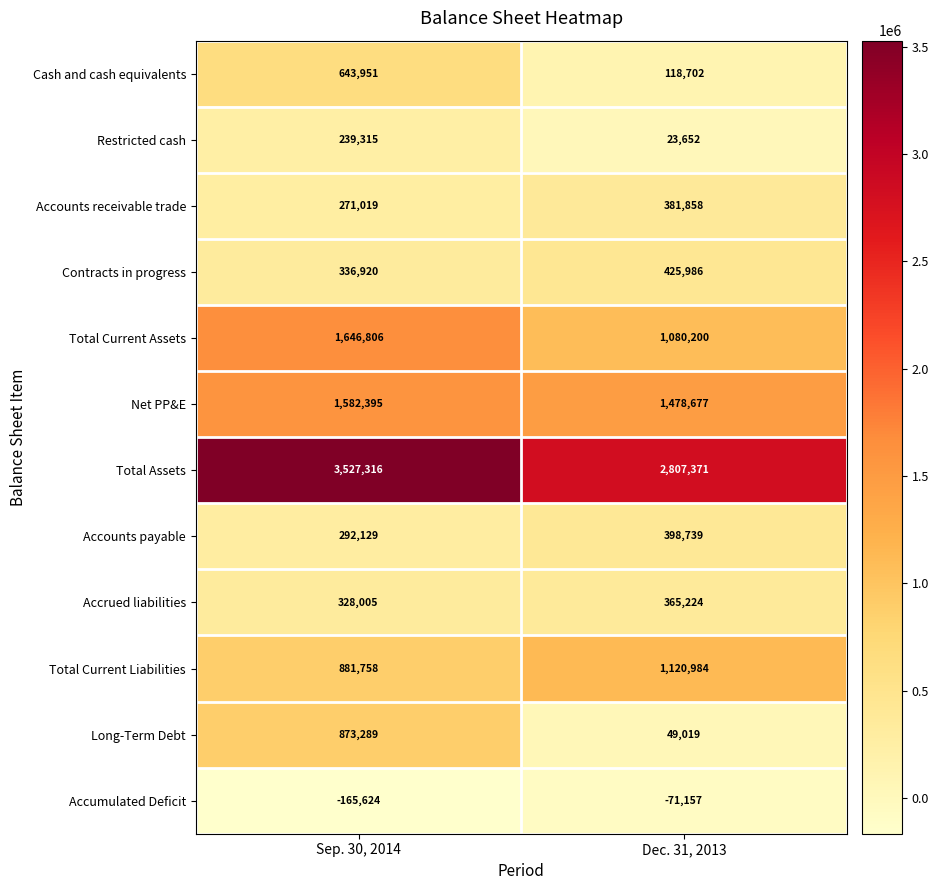

Reading left to right, list all the values displayed in this chart.

Cash and cash equivalents: Sep. 30, 2014=643951	Dec. 31, 2013=118702
Restricted cash: Sep. 30, 2014=239315	Dec. 31, 2013=23652
Accounts receivable trade: Sep. 30, 2014=271019	Dec. 31, 2013=381858
Contracts in progress: Sep. 30, 2014=336920	Dec. 31, 2013=425986
Total Current Assets: Sep. 30, 2014=1646806	Dec. 31, 2013=1080200
Net PP&E: Sep. 30, 2014=1582395	Dec. 31, 2013=1478677
Total Assets: Sep. 30, 2014=3527316	Dec. 31, 2013=2807371
Accounts payable: Sep. 30, 2014=292129	Dec. 31, 2013=398739
Accrued liabilities: Sep. 30, 2014=328005	Dec. 31, 2013=365224
Total Current Liabilities: Sep. 30, 2014=881758	Dec. 31, 2013=1120984
Long-Term Debt: Sep. 30, 2014=873289	Dec. 31, 2013=49019
Accumulated Deficit: Sep. 30, 2014=-165624	Dec. 31, 2013=-71157